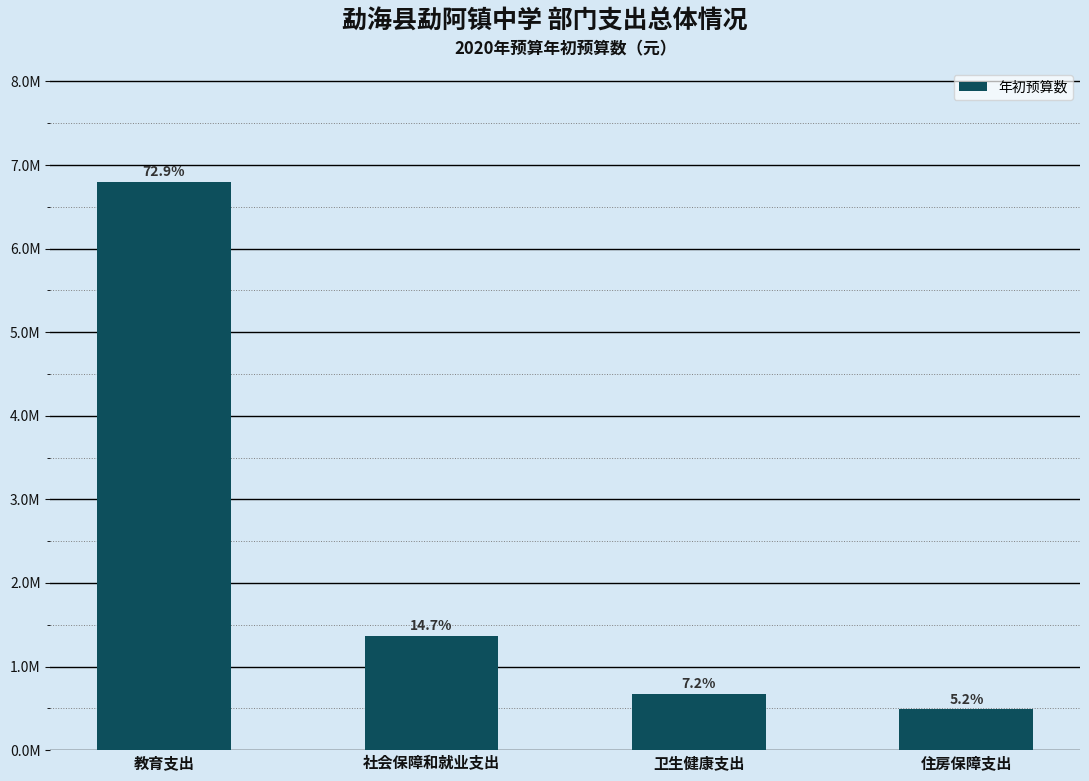

Reading left to right, extract all data points from this chart.

教育支出=6800849.3	社会保障和就业支出=1370636.2	卫生健康支出=671931.2	住房保障支出=487891.5